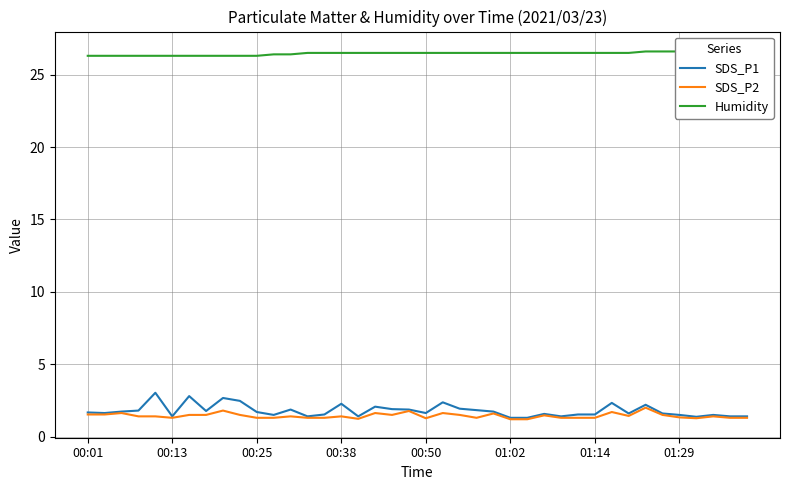

True or false: SDS_P1 has a value of 1.6 at 00:50.

True